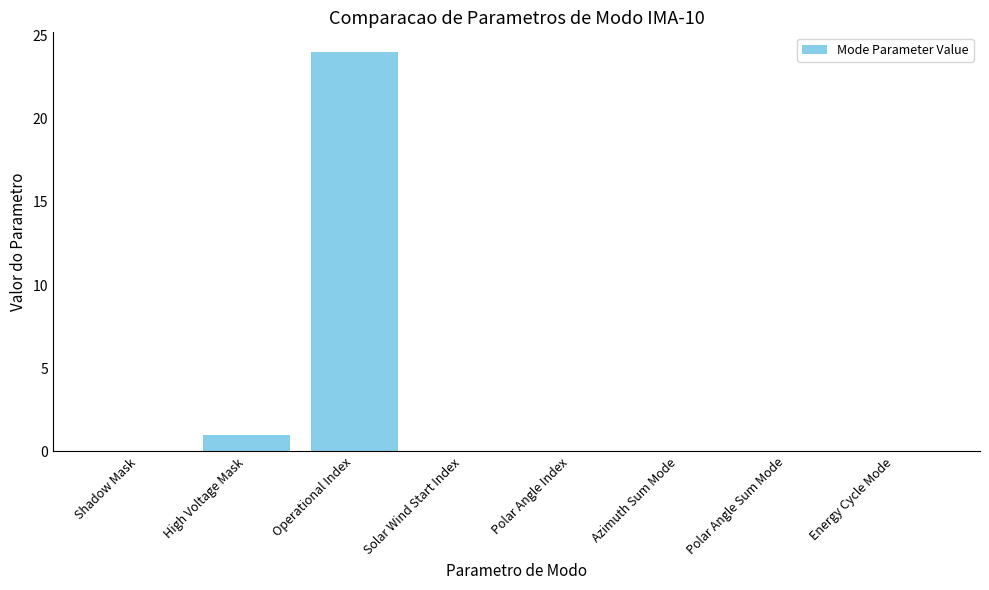

The chart shows a value of 13 at Solar Wind Start Index. True or false?

False